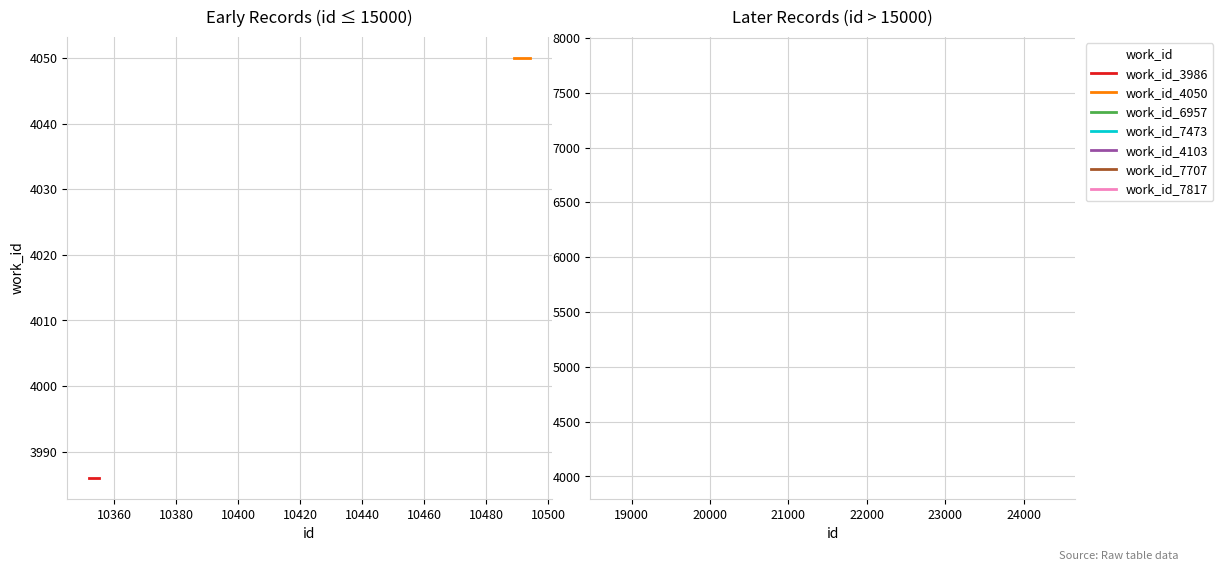

Is it true that work_id_4050 equals 4050 at 10360?

True